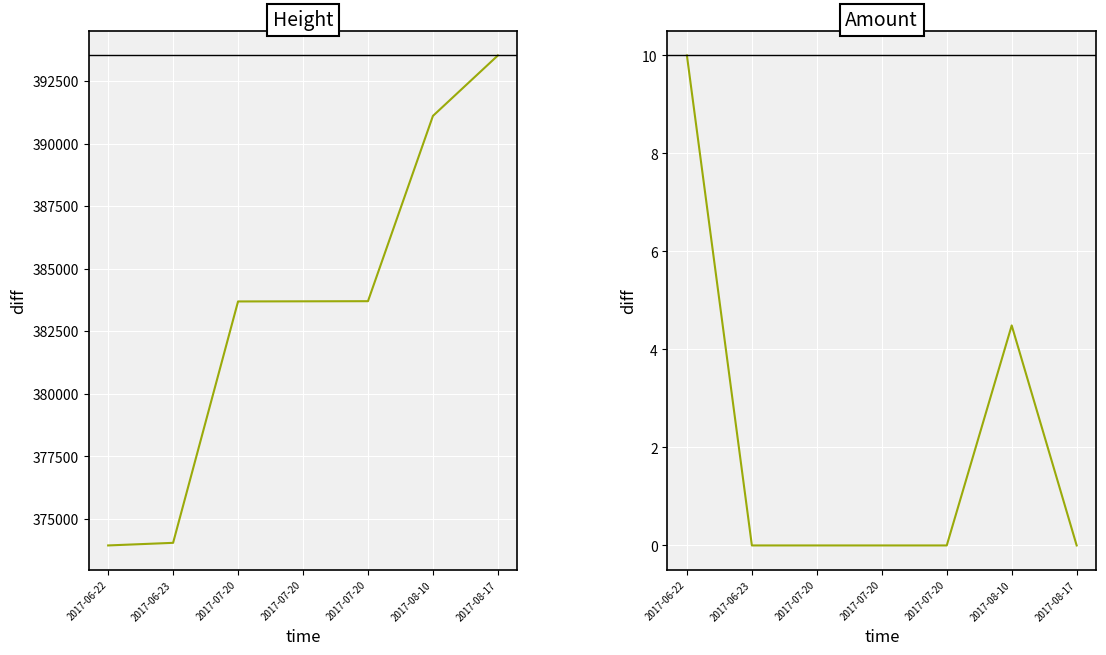

True or false: Amount has more than 0 points higher than both neighbors.

True